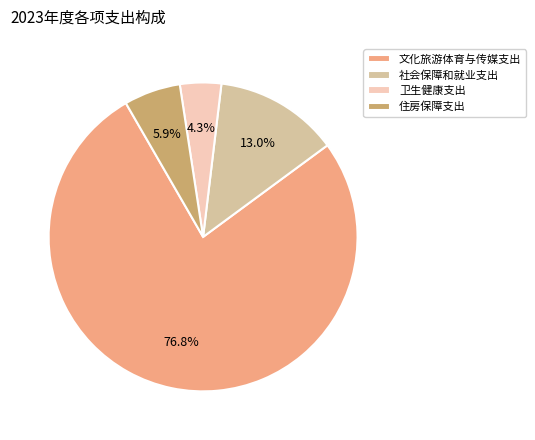

Combined, what portion of the pie is 住房保障支出 and 文化旅游体育与传媒支出?

82.7%